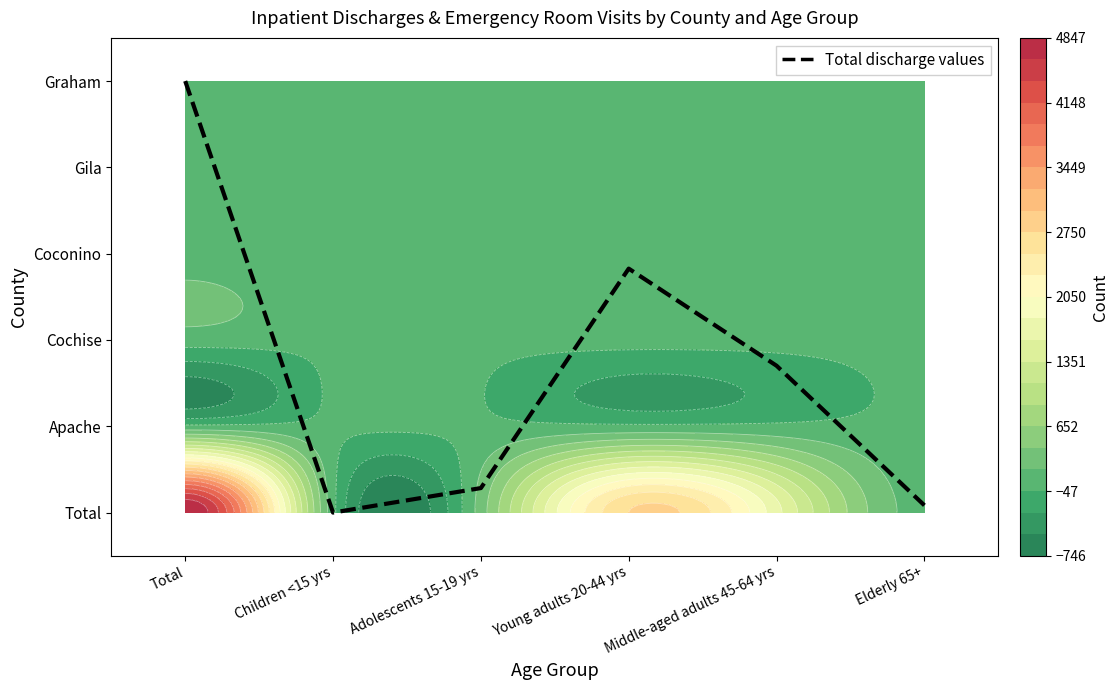

What is the difference between the second highest and minimum values?

2.8